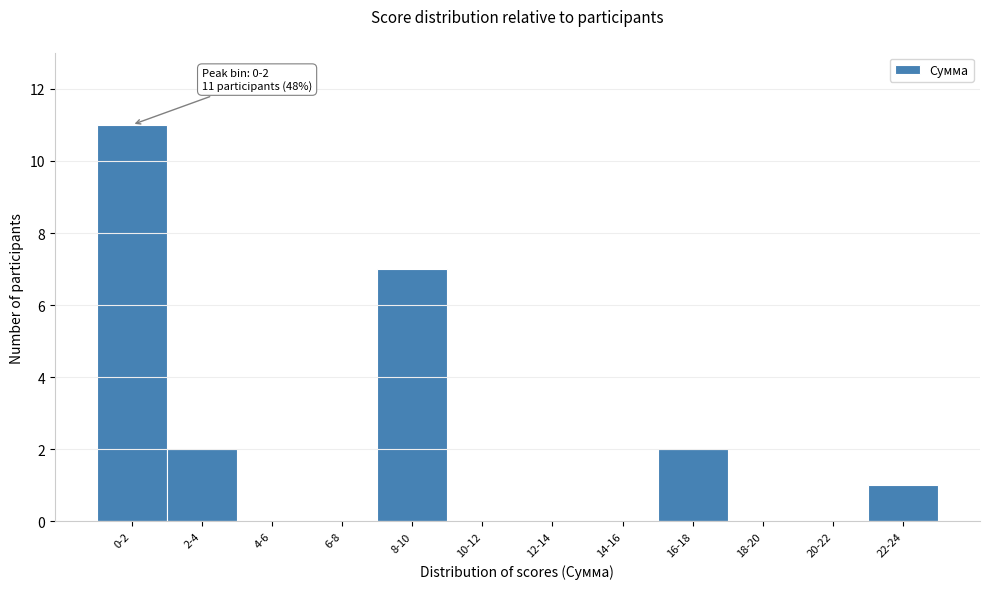

Reading left to right, transcribe all the data shown in this chart.

0-2=11	2-4=2	4-6=0	6-8=0	8-10=7	10-12=0	12-14=0	14-16=0	16-18=2	18-20=0	20-22=0	22-24=1